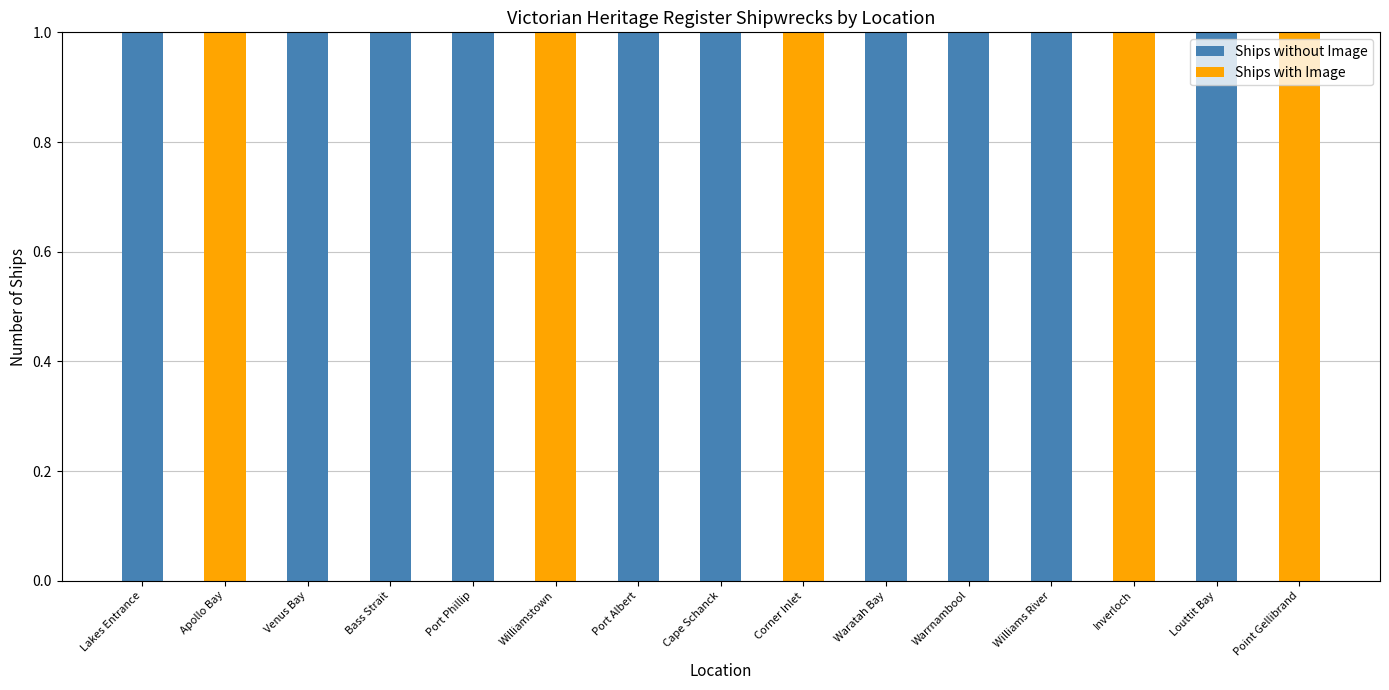

The Ships without Image series shows 1 at Venus Bay. True or false?

True